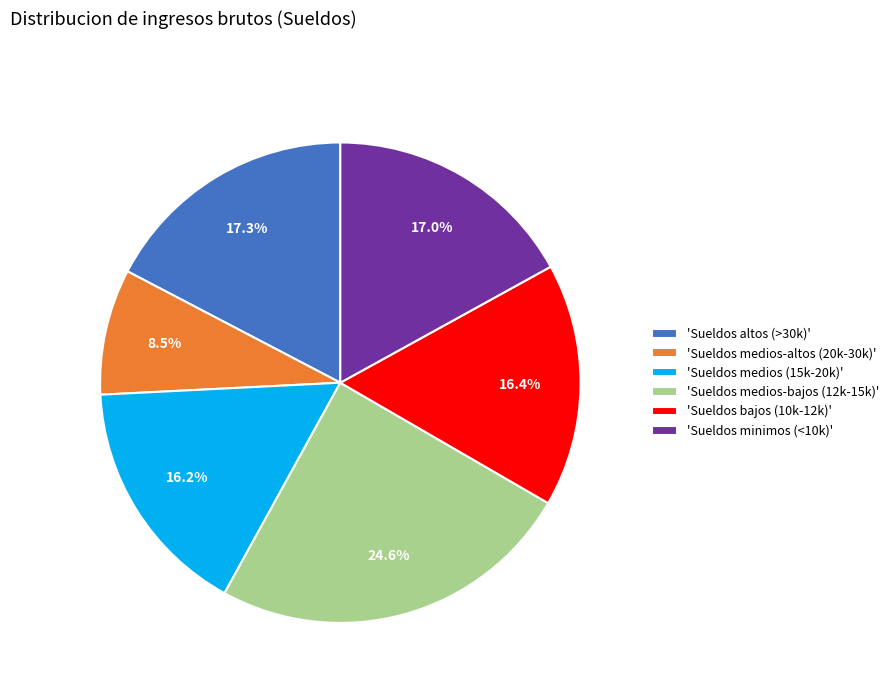

What is the total percentage of 'Sueldos bajos (10k-12k)' and 'Sueldos altos (>30k)'?

33.7%